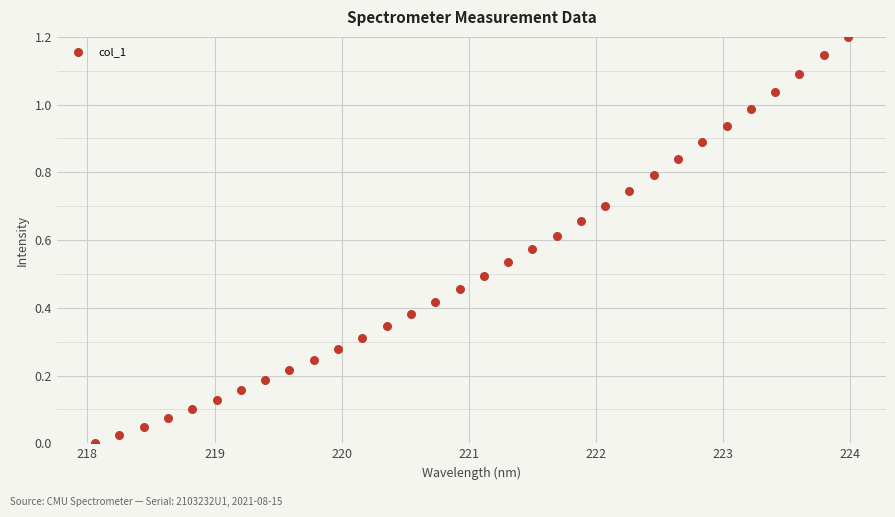

What is the range of X values (max minus min)?

5.9